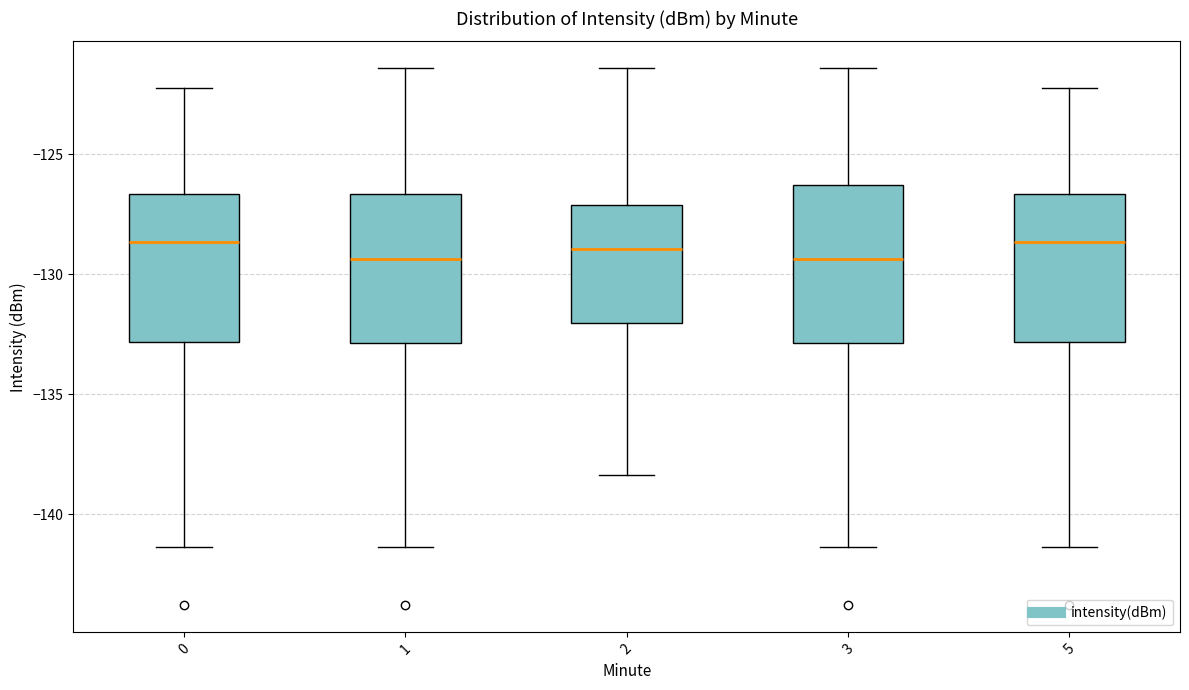

Reading left to right, transcribe this box plot: for each box, give where its median line is, the range the box spans, and where its two whiskers end, as read against the y-axis. The values are not printed on the chart, so give them approximately, as read against the axis.

0: median -128.5, box -133.0 to -126.5, whiskers -141.5 to -122.5
1: median -129.5, box -133.0 to -126.5, whiskers -141.5 to -121.5
2: median -129.0, box -132.0 to -127.0, whiskers -138.5 to -121.5
3: median -129.5, box -133.0 to -126.5, whiskers -141.5 to -121.5
5: median -128.5, box -133.0 to -126.5, whiskers -141.5 to -122.5